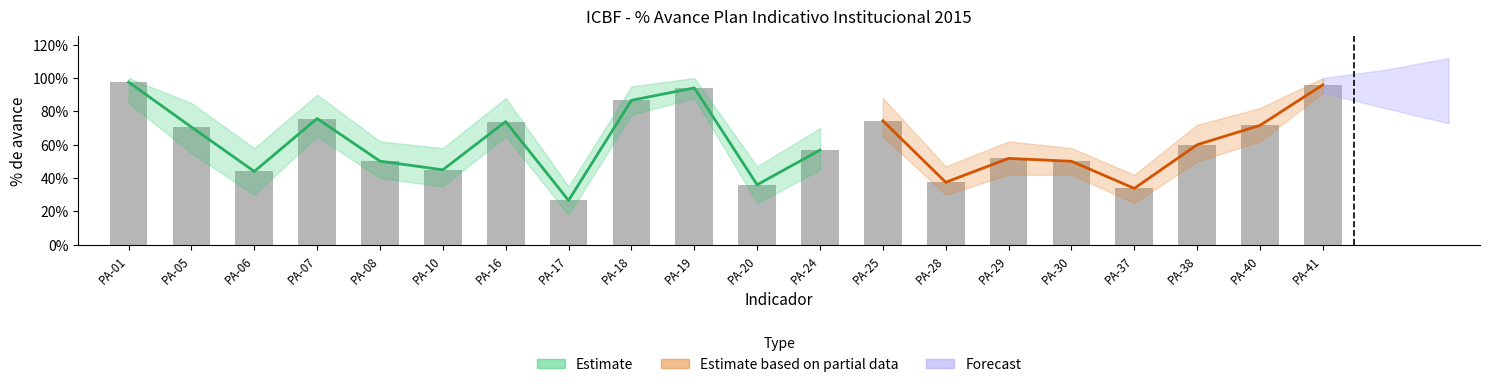

What is the average value?

0.6